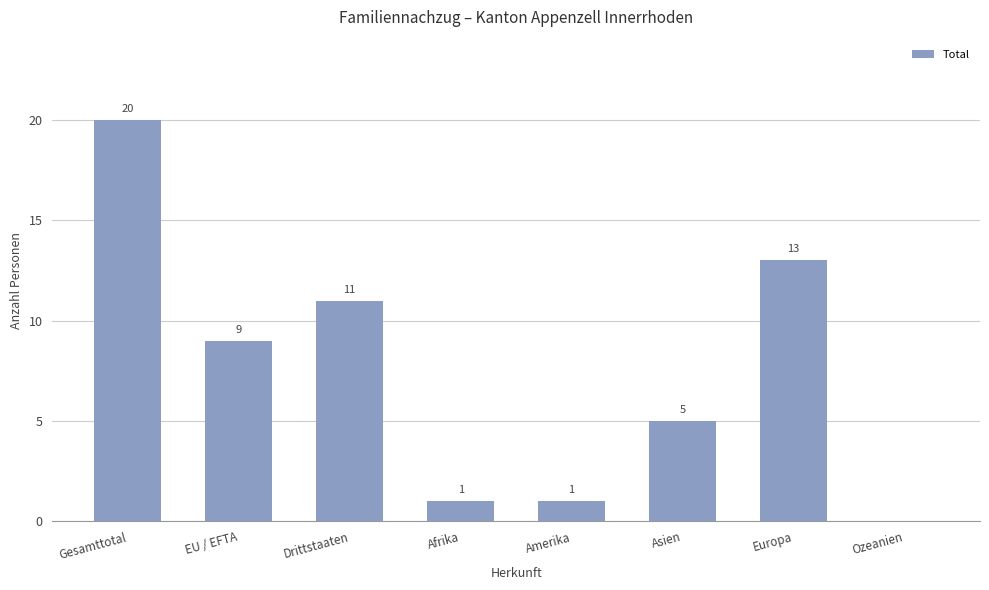

Which has a higher value, Europa or EU / EFTA?

Europa